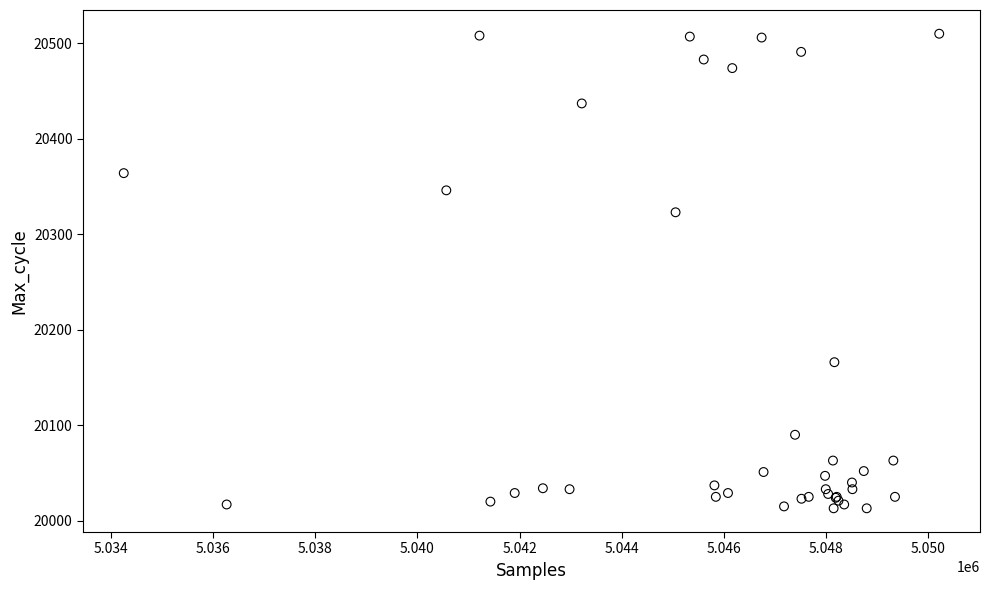

What Y value in the scatter plot is closest to 20261?

20323